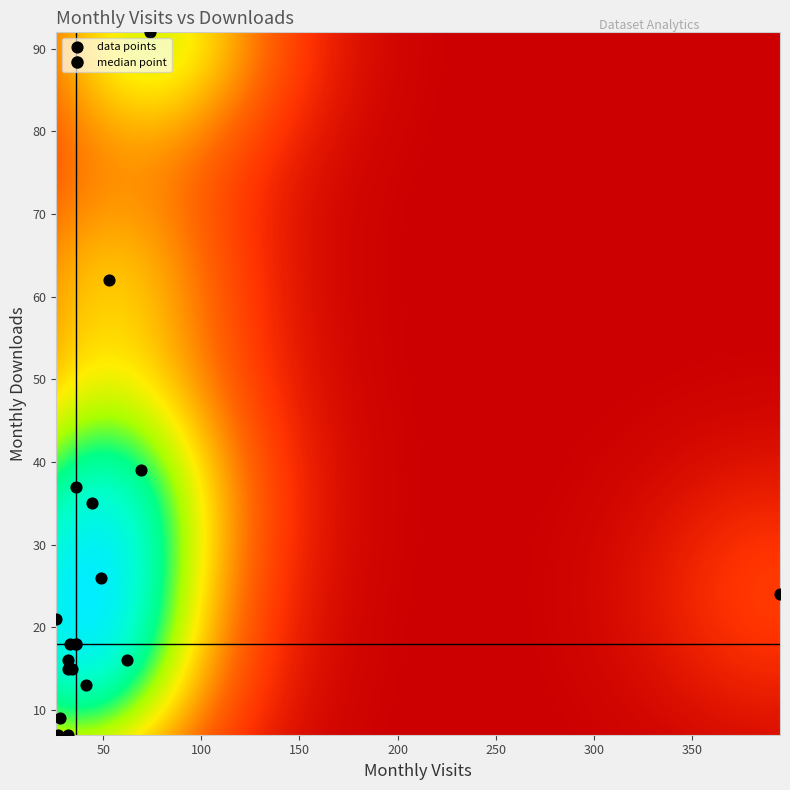

What Y value in the scatter plot is closest to 49?

39